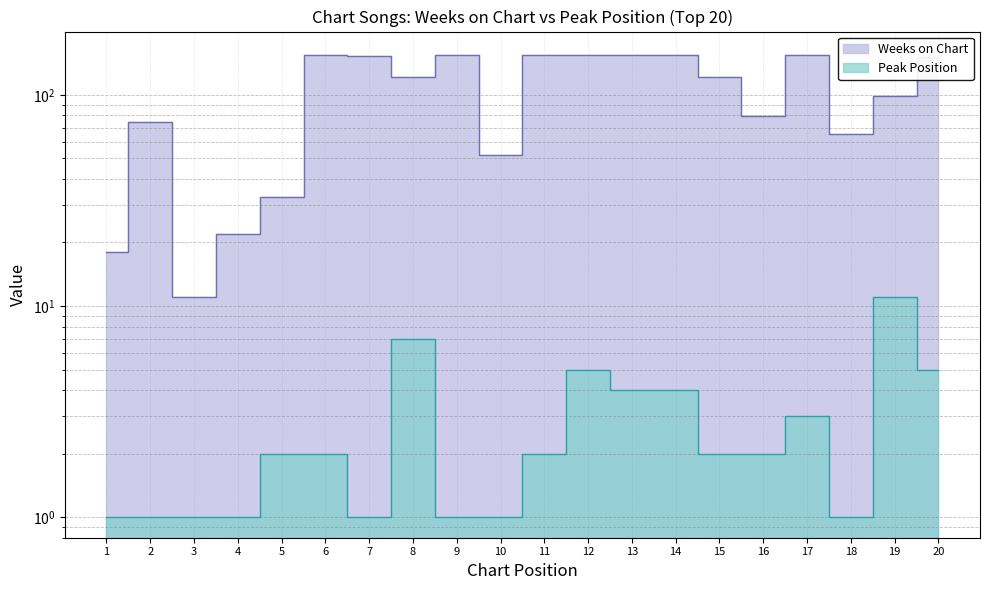

What is the approximate value of Peak Position at 14?

4